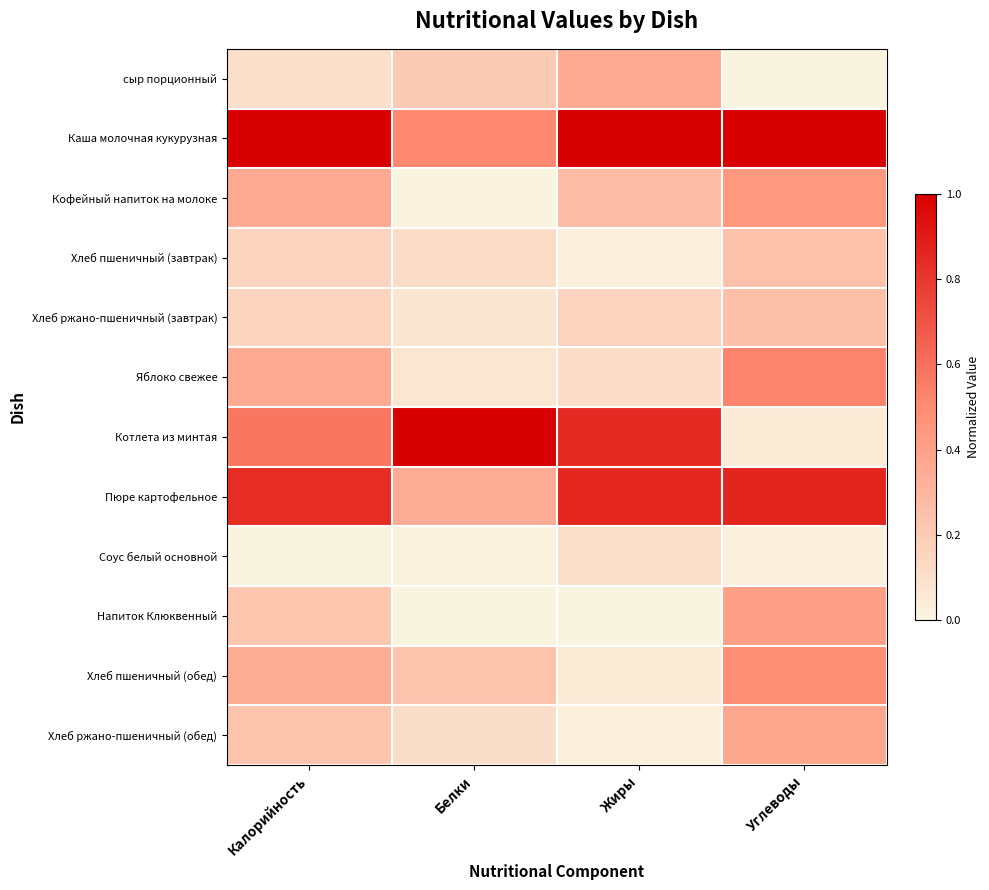

At which category is the sum across all series the highest?

Углеводы